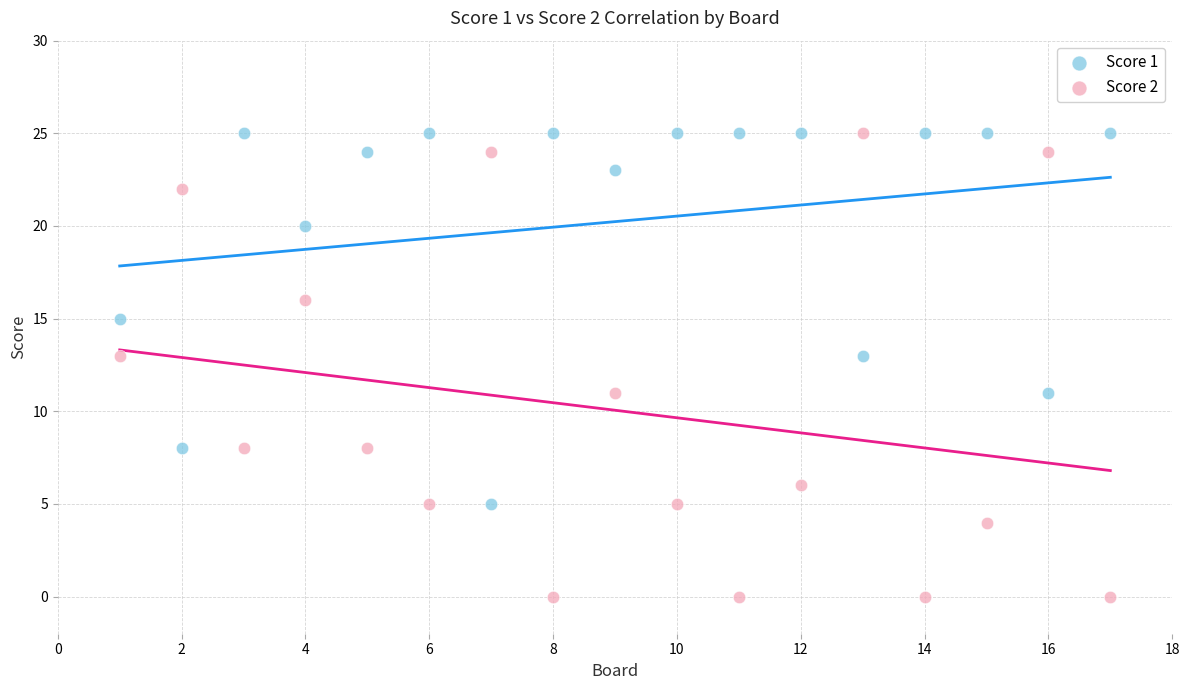

Which series has the widest spread of Y values?

Score 2